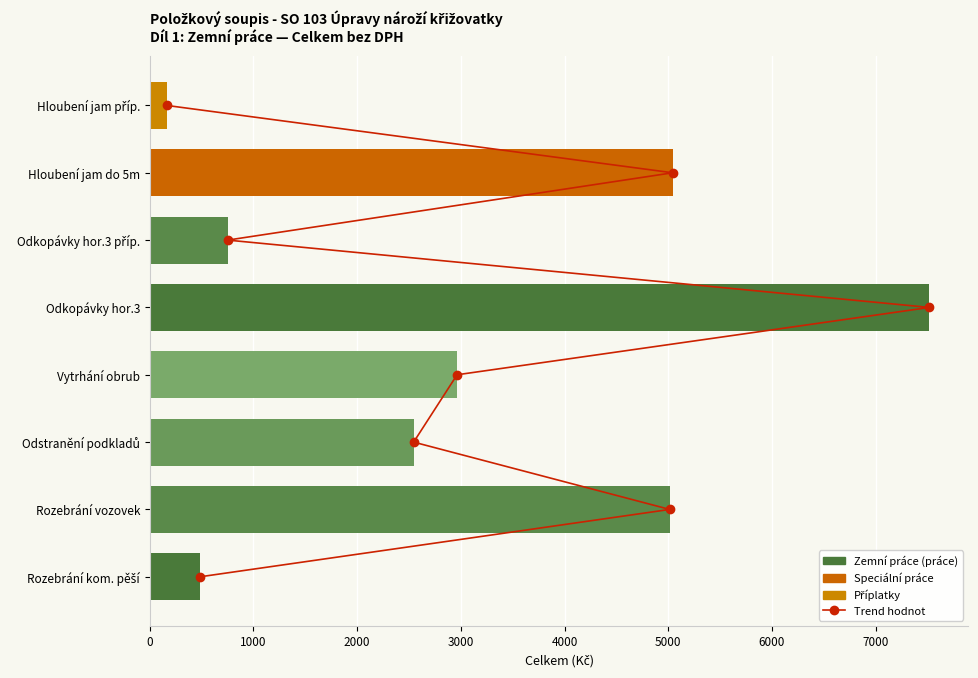

Which series has the largest range (max minus min)?

Montáž celkem